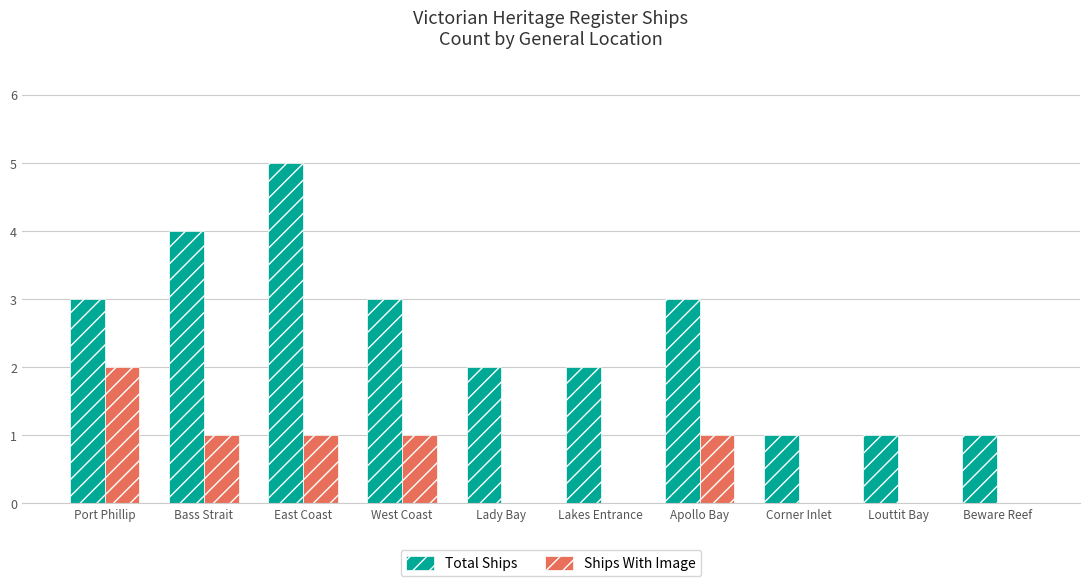

Are the bars horizontal?

No